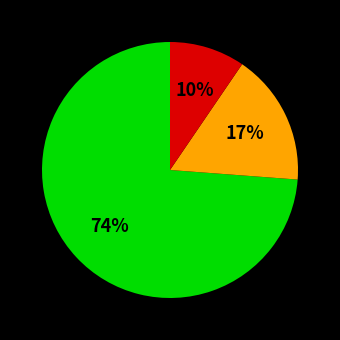

To the nearest percent, what is the average slice percentage?

33%